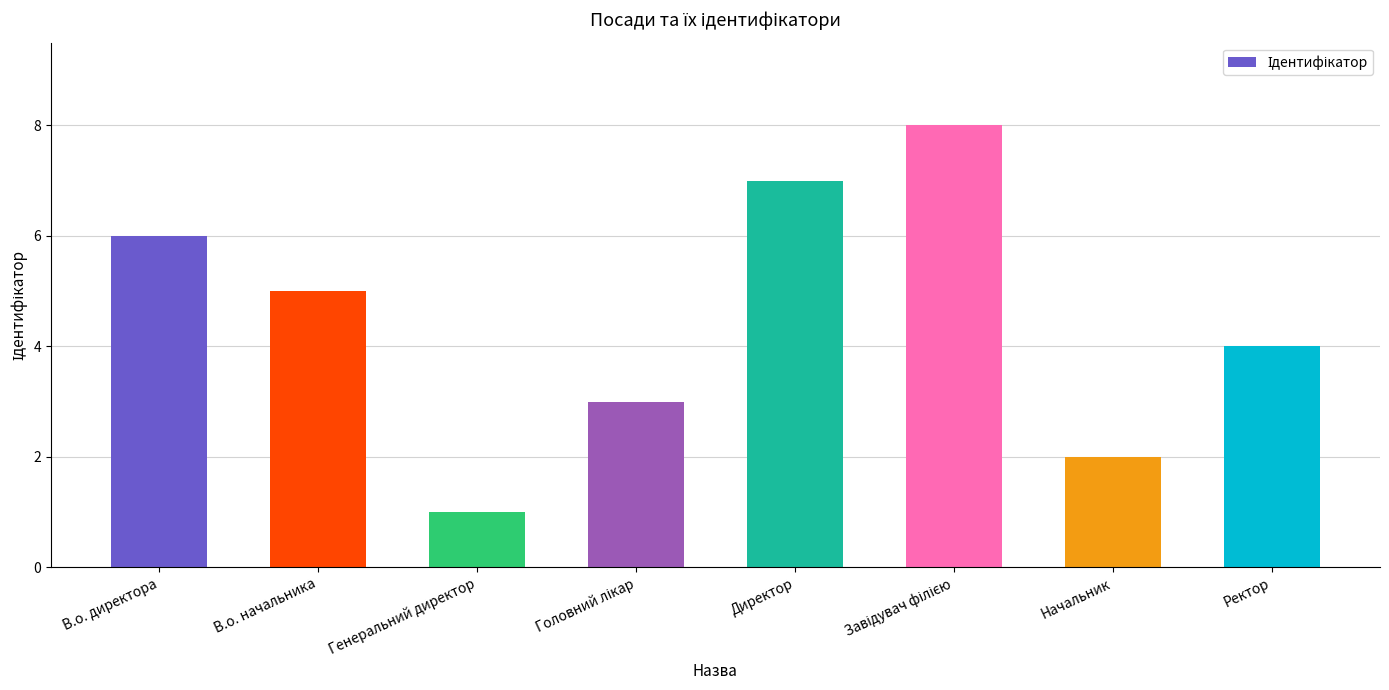

What is the sum of all values?

36